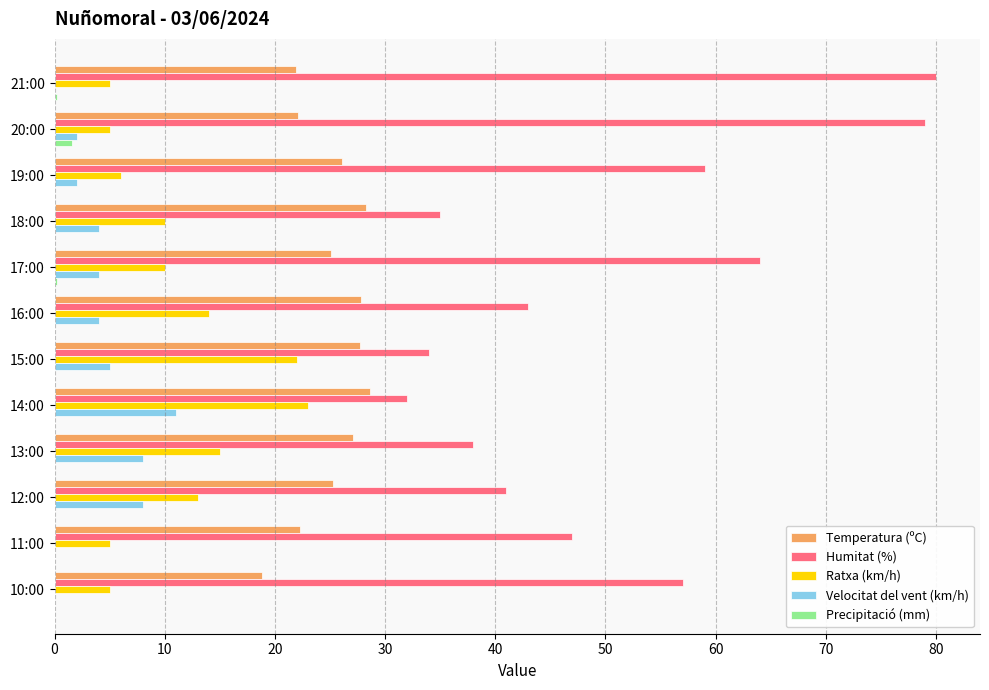

What is the total value across all series at 13:00?

88.1